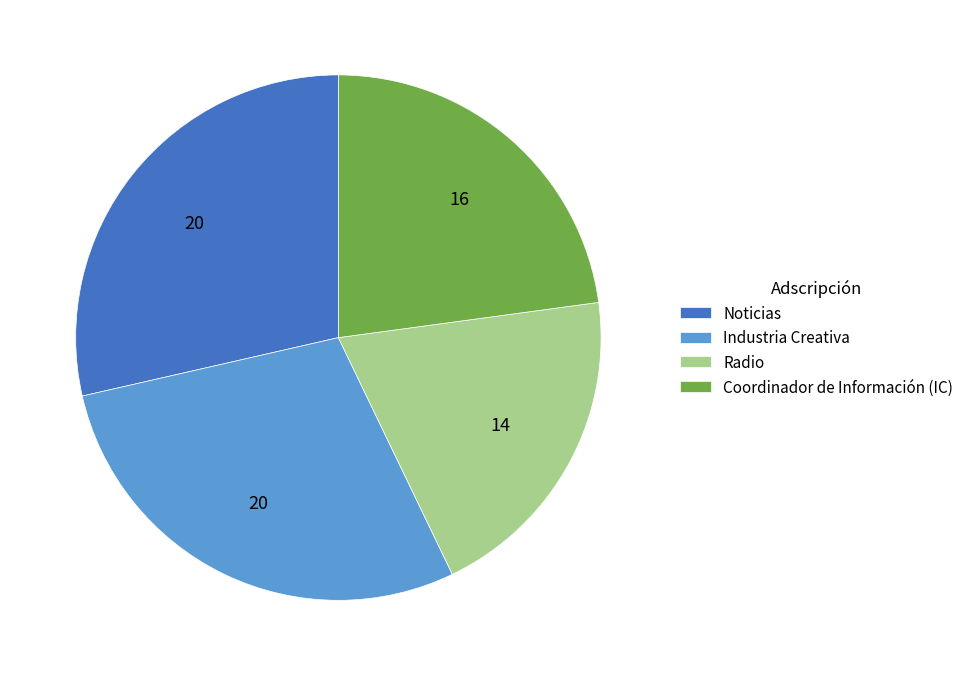

Is there any slice that represents more than half of the pie?

No